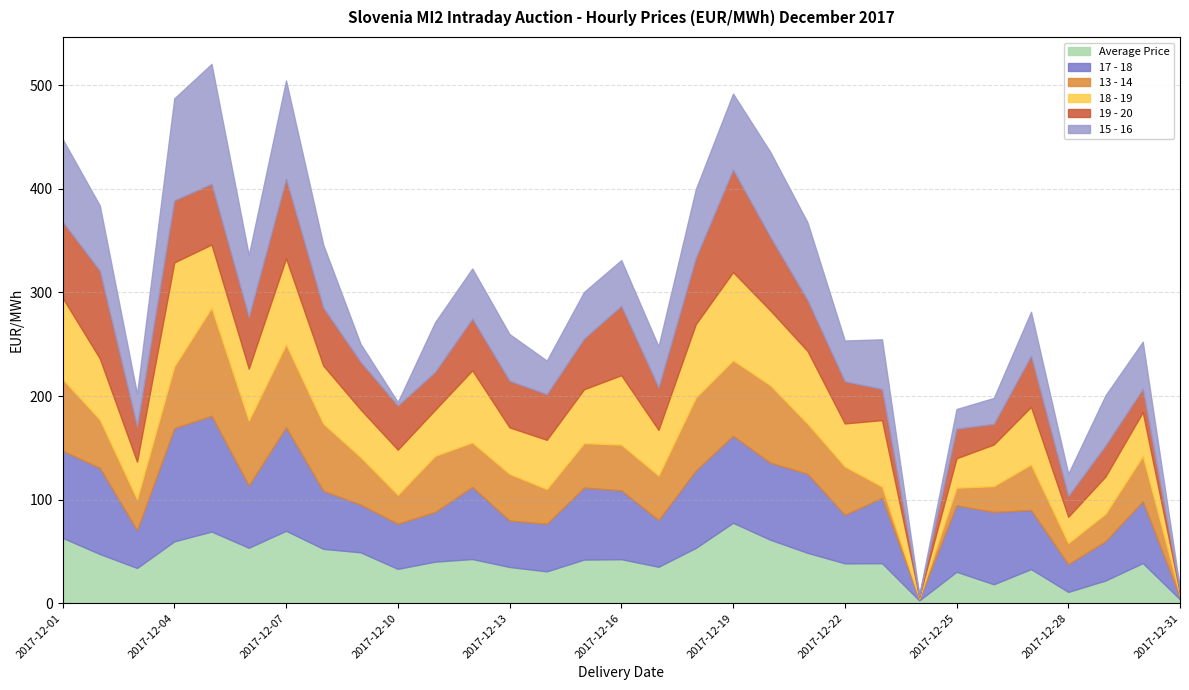

True or false: 15 - 16 and Average Price intersect in this chart.

True